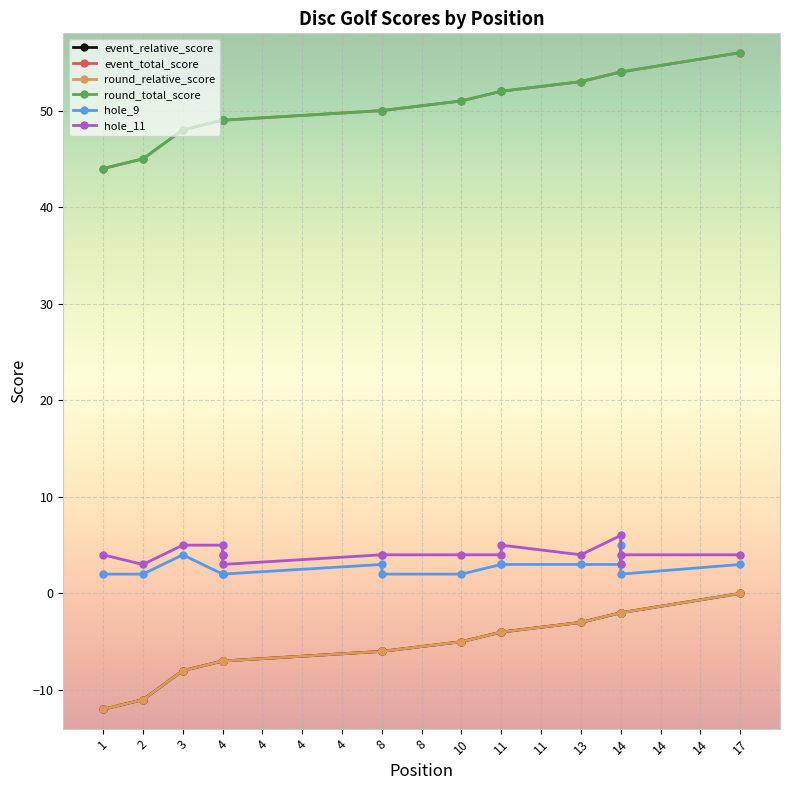

What are all the series names shown in the legend?

event_relative_score, event_total_score, round_relative_score, round_total_score, hole_9, hole_11